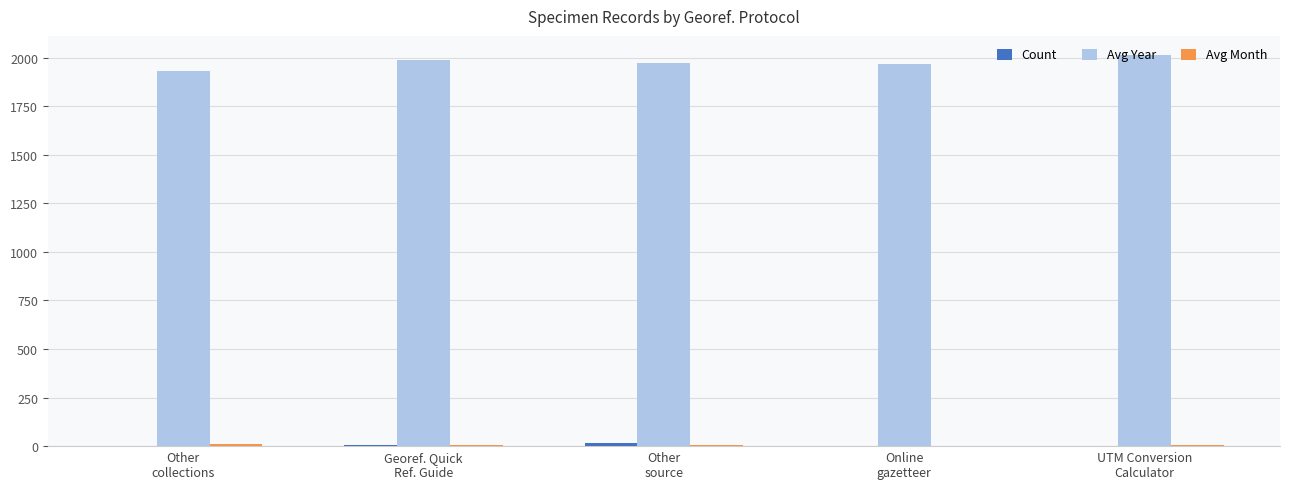

Are the bars grouped side by side (vs. stacked)?

Yes